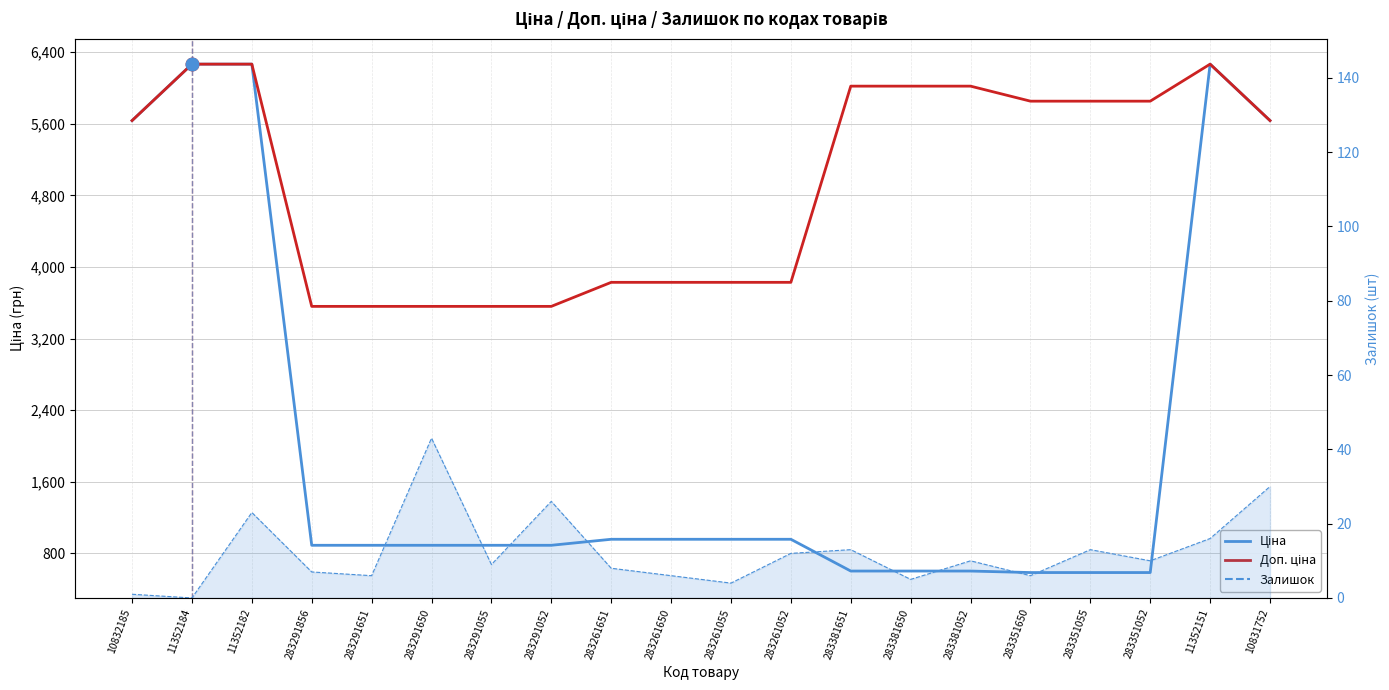

The value of Доп. ціна at 283351055 is 3539.3. True or false?

False